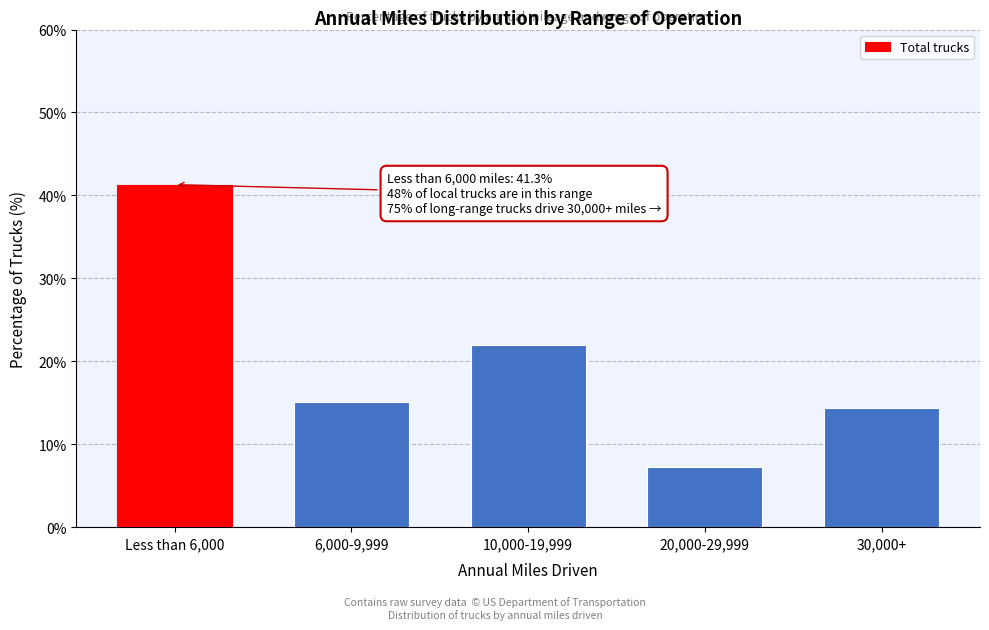

Reading left to right, what are all the values shown in this chart?

41.3	15.1	22.0	7.2	14.4